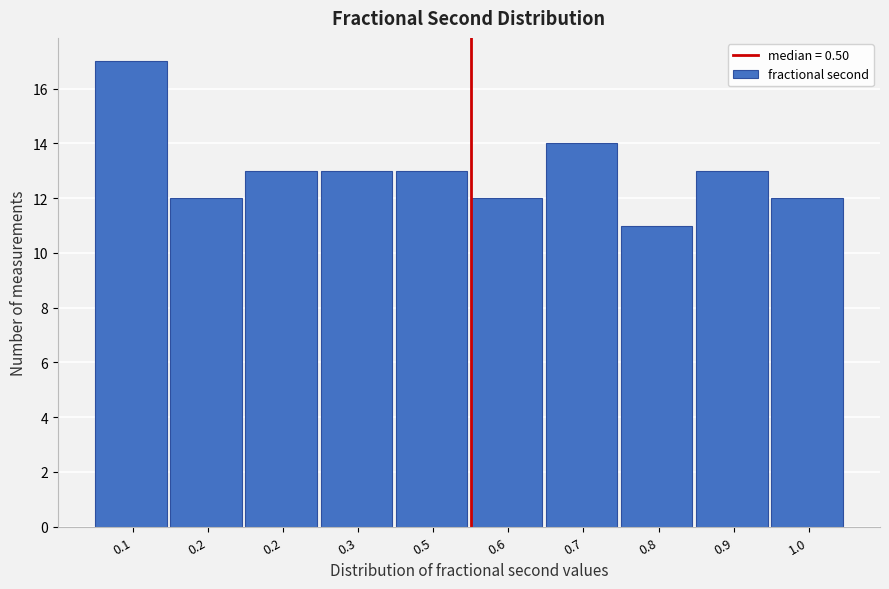

How many bars are there in total?

10